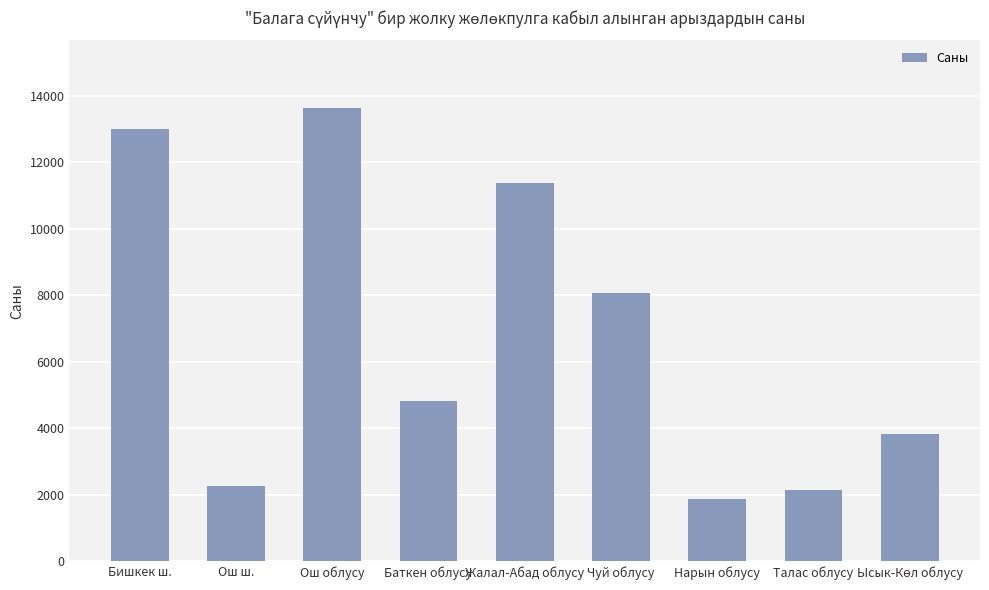

The chart shows a value of 13626 at Ош облусу. True or false?

True